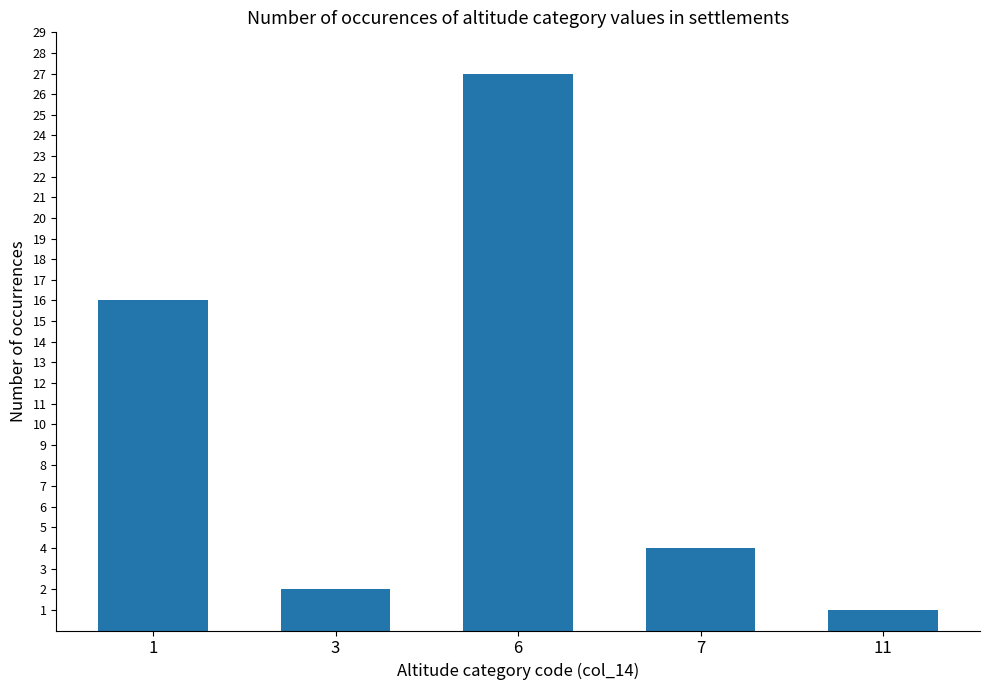

Rank the categories by value from highest to lowest.

6, 1, 7, 3, 11